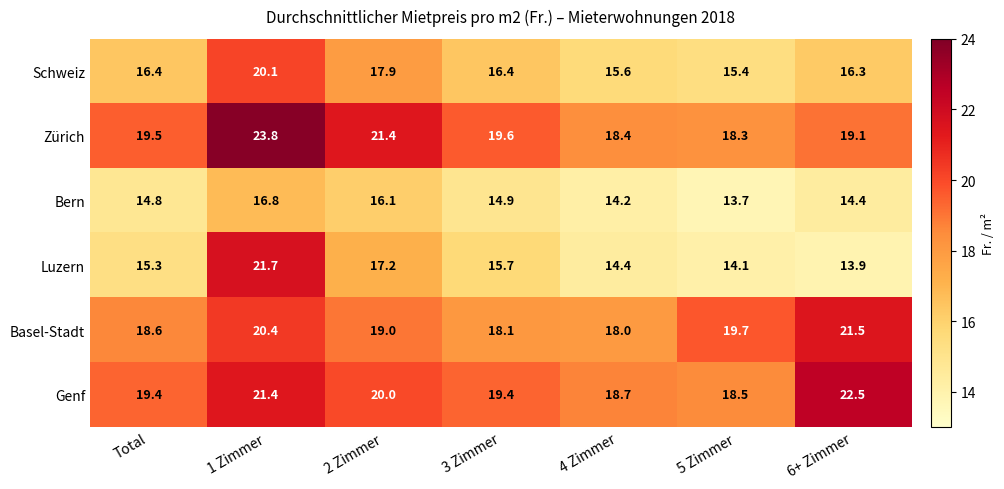

How many data points in Zürich are above 19?

5